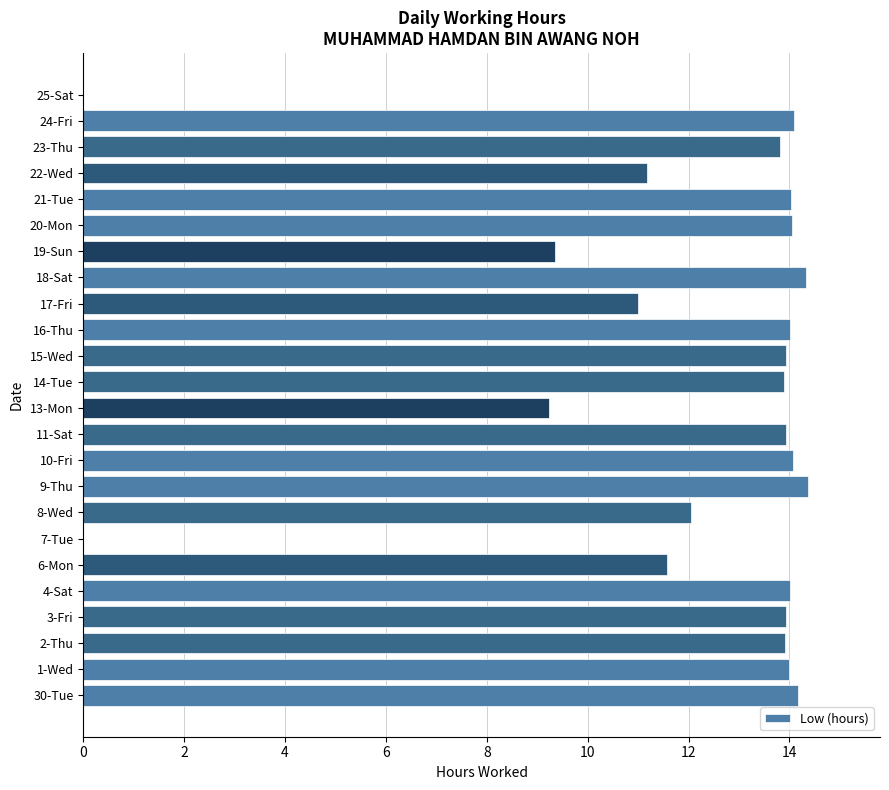

What is the average value?

12.0